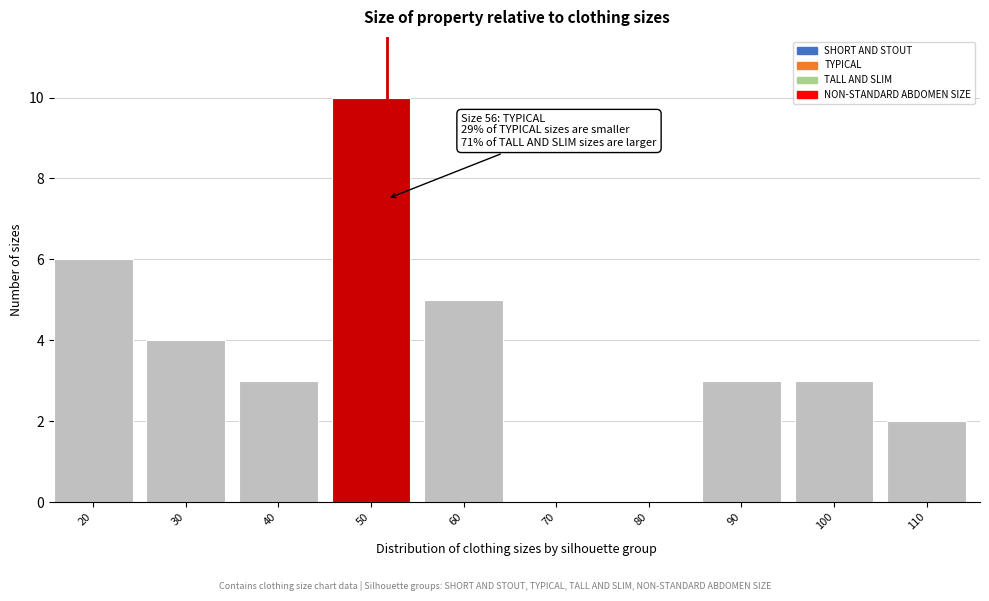

Reading left to right, transcribe all the data shown in this chart.

20=6	30=4	40=3	50=10	60=5	70=0	80=0	90=3	100=3	110=2